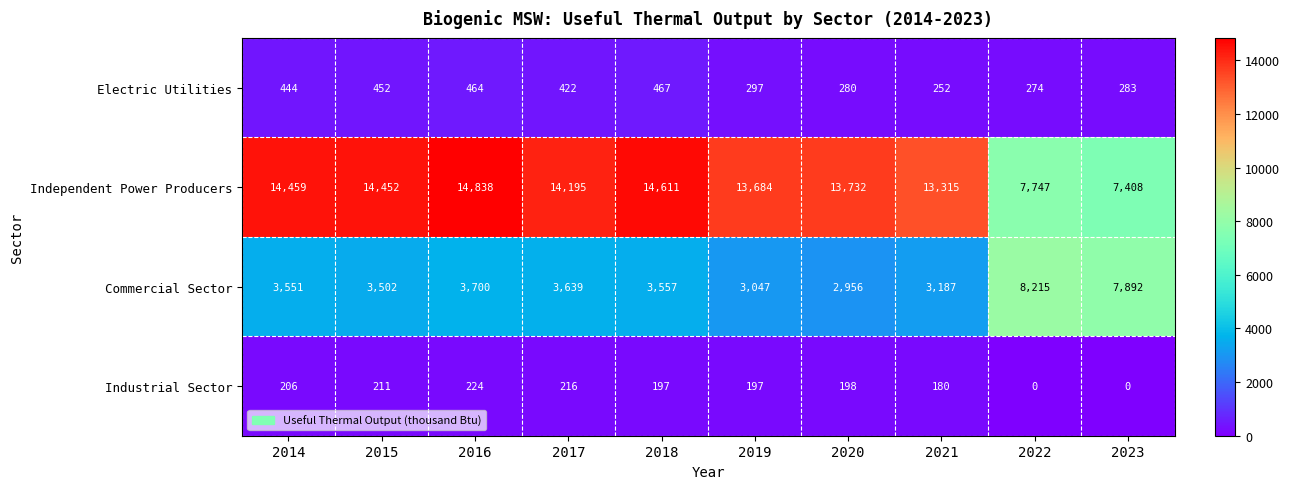

Which series changed the most between 2015 and 2017?

Independent Power Producers